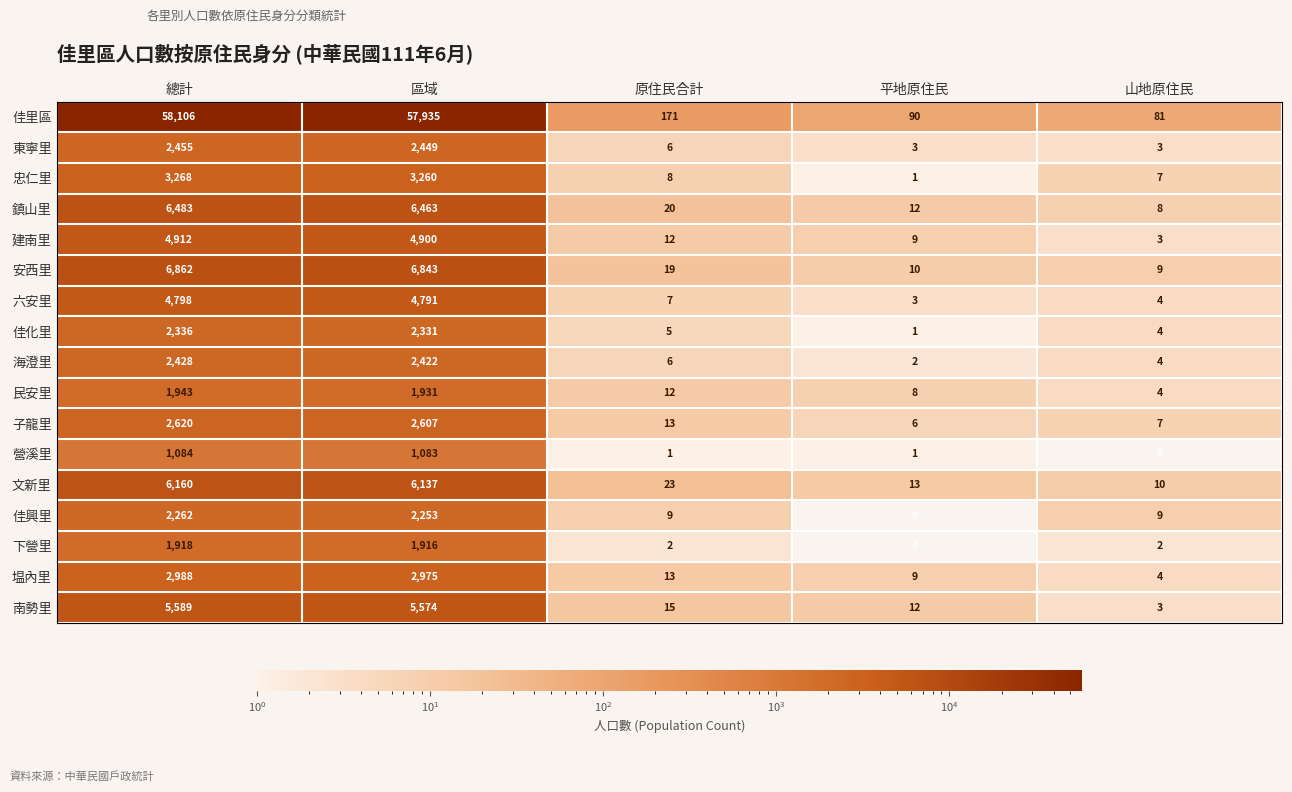

The value of 子龍里 at 平地原住民 is 10. True or false?

False